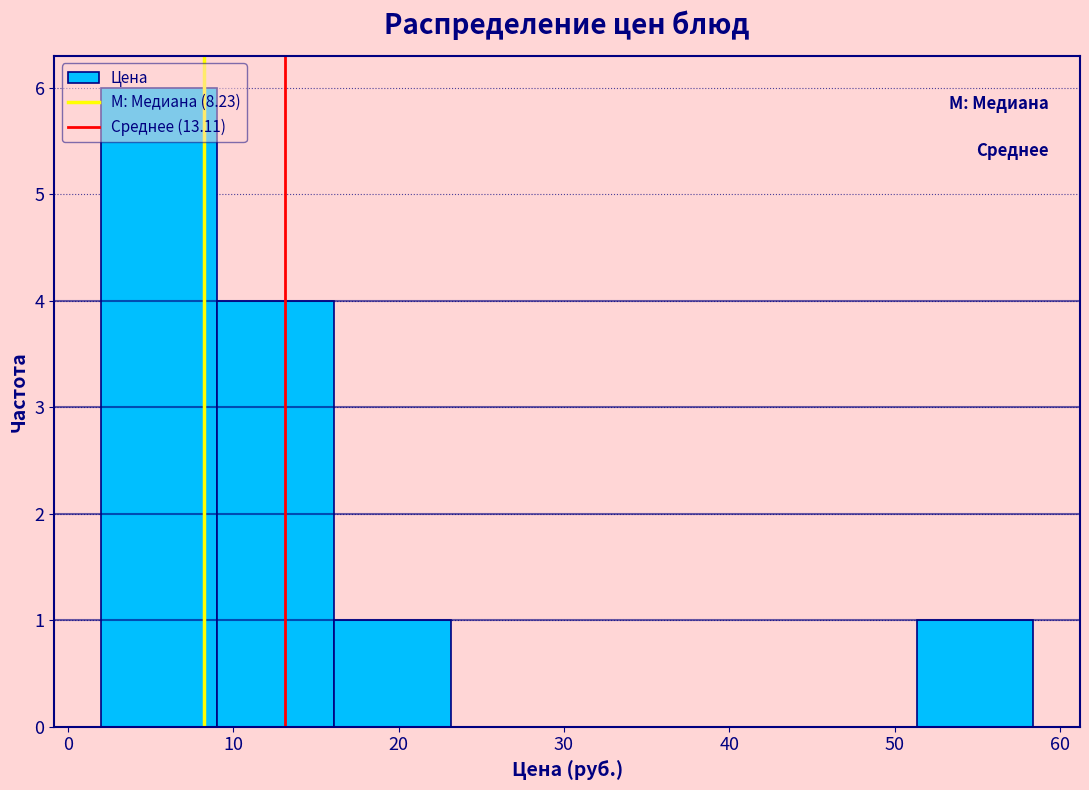

Reading left to right, list every bar in this chart as the range it spans on the x-axis followed by its height. Neither the bar edges nor the heights are printed on the chart, so give them approximately, as read against the axes.

2 to 9: 6
9 to 16: 4
16 to 23: 1
23 to 30: 0
30 to 37: 0
37 to 44: 0
44 to 51: 0
51 to 58: 1